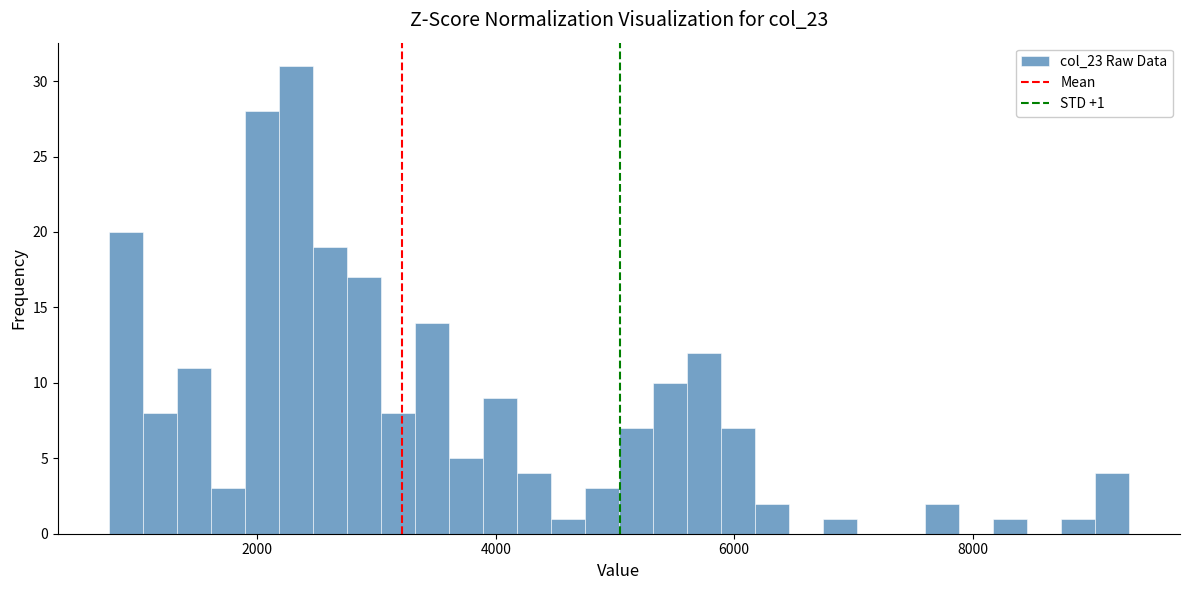

Around what value on the x-axis is the tallest bar? Give the approximate position of its centre, as read against the axis.

2400